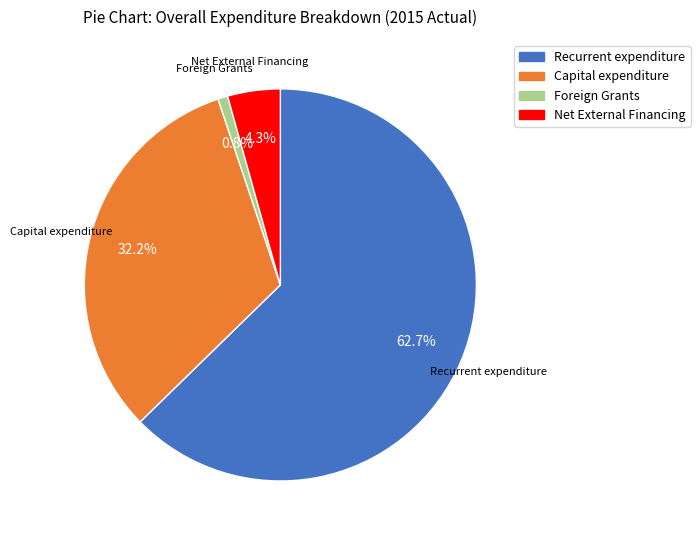

The Capital expenditure slice represents 20% of the pie. True or false?

False